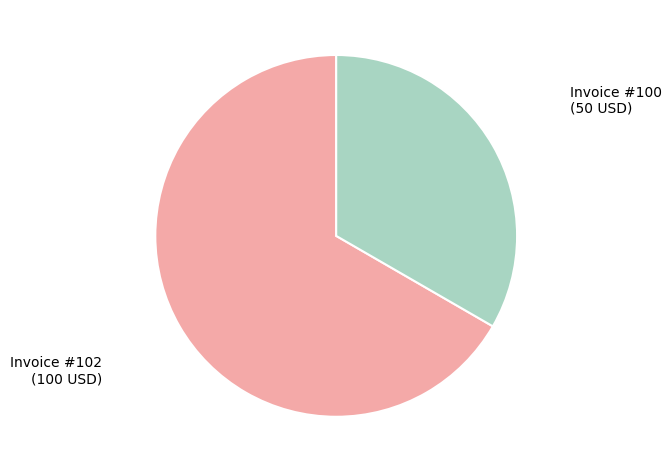

Is there any slice that represents more than half of the pie?

Yes